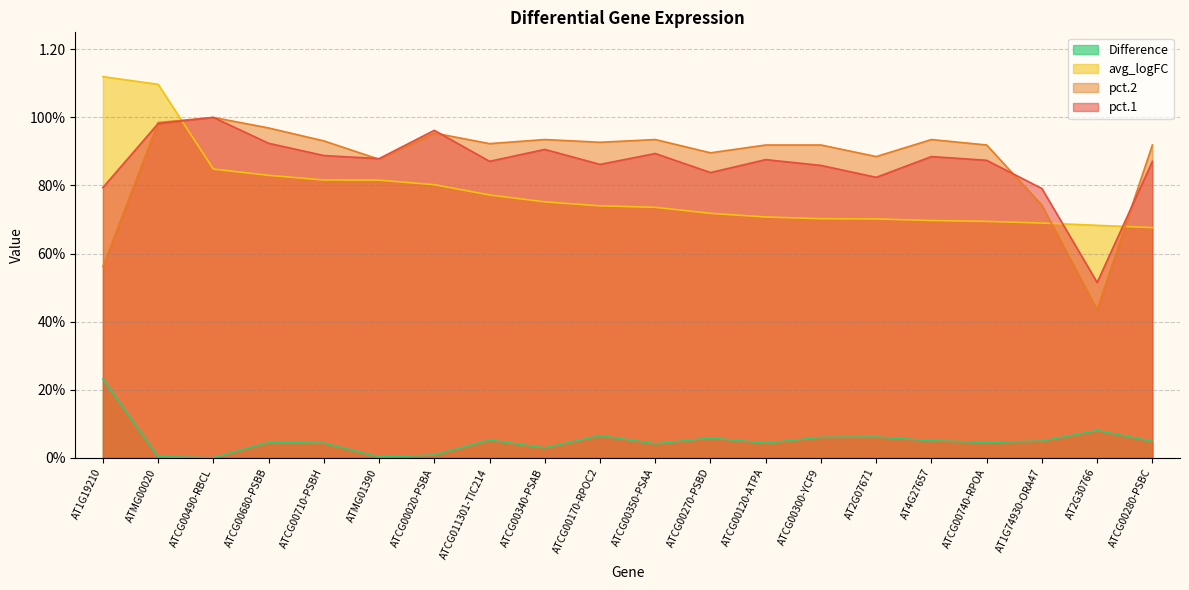

True or false: avg_logFC has more than 2 points higher than both neighbors.

False